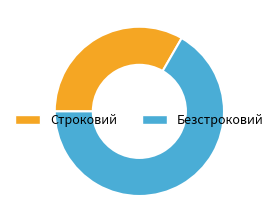

The Безстроковий slice represents 67% of the pie. True or false?

True